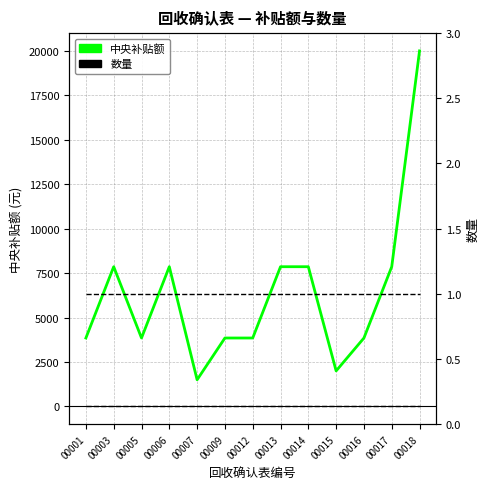

True or false: 数量 and 中央补贴额 intersect in this chart.

False